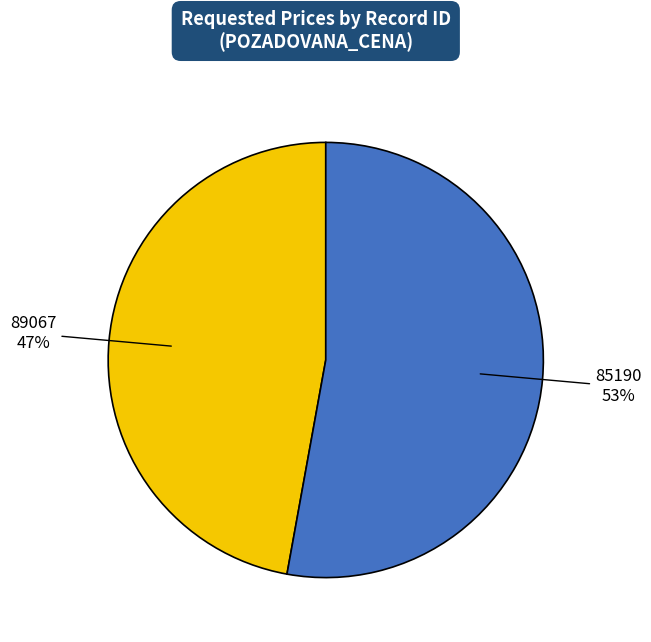

Approximately how many times larger is the value at 85190 53% compared to 89067 47%?

1.1